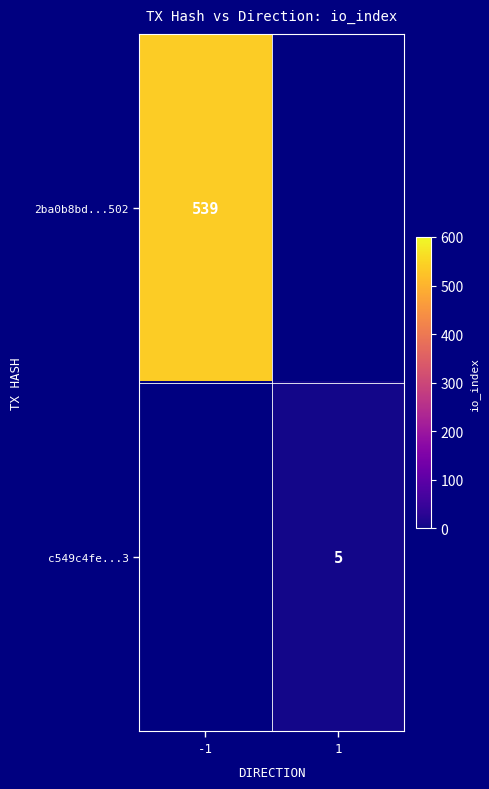

True or false: 2ba0b8bd...502 has a value of 255 at -1.

False